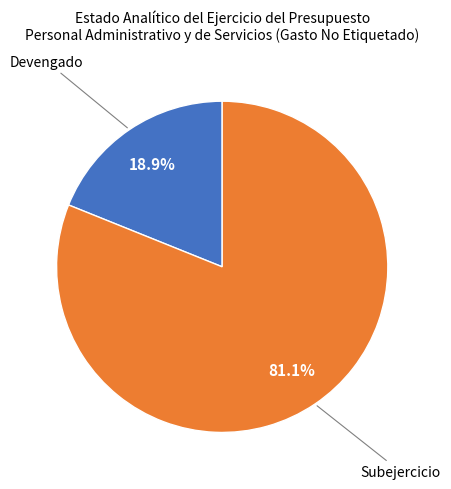

Does any single category account for the majority?

Yes